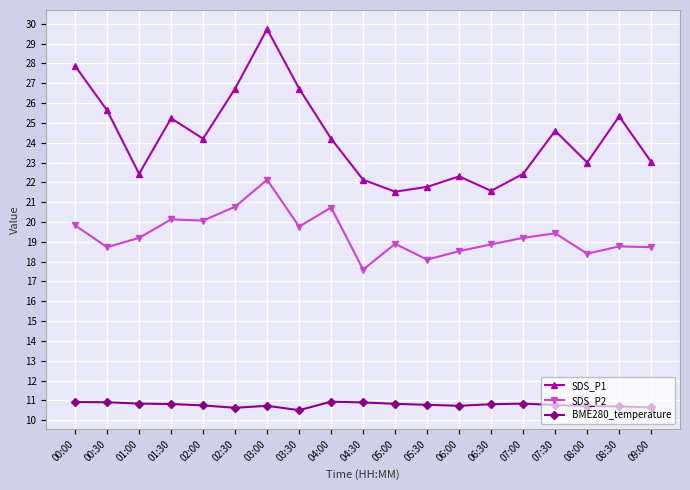

What is the maximum value shown in the chart?

29.7